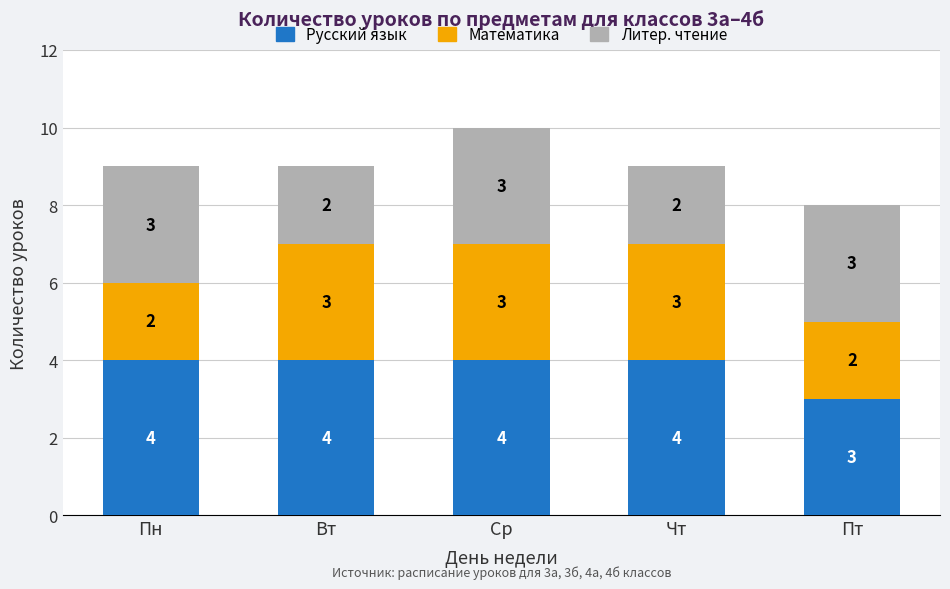

What is the highest value of the Русский язык series?

4